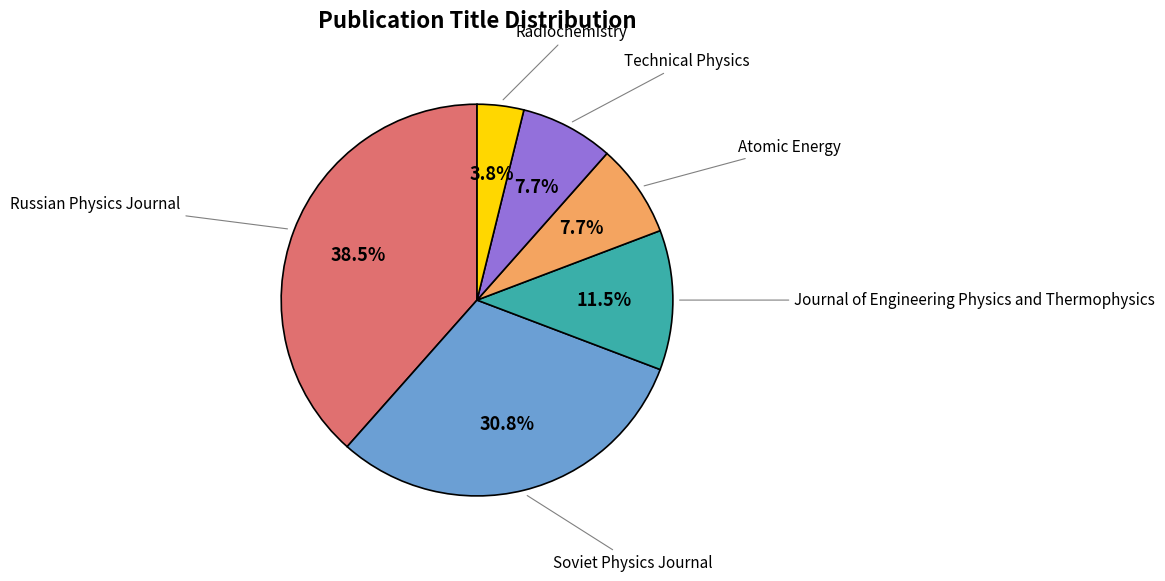

Is there a majority slice in this chart?

No